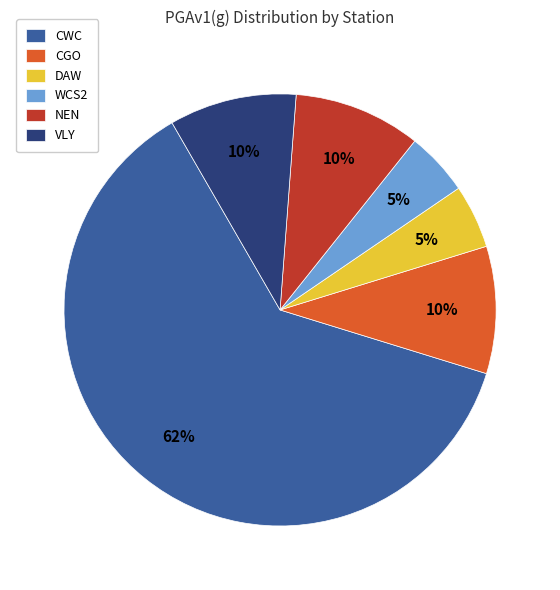

Is the sum of WCS2 and CWC greater than half?

Yes